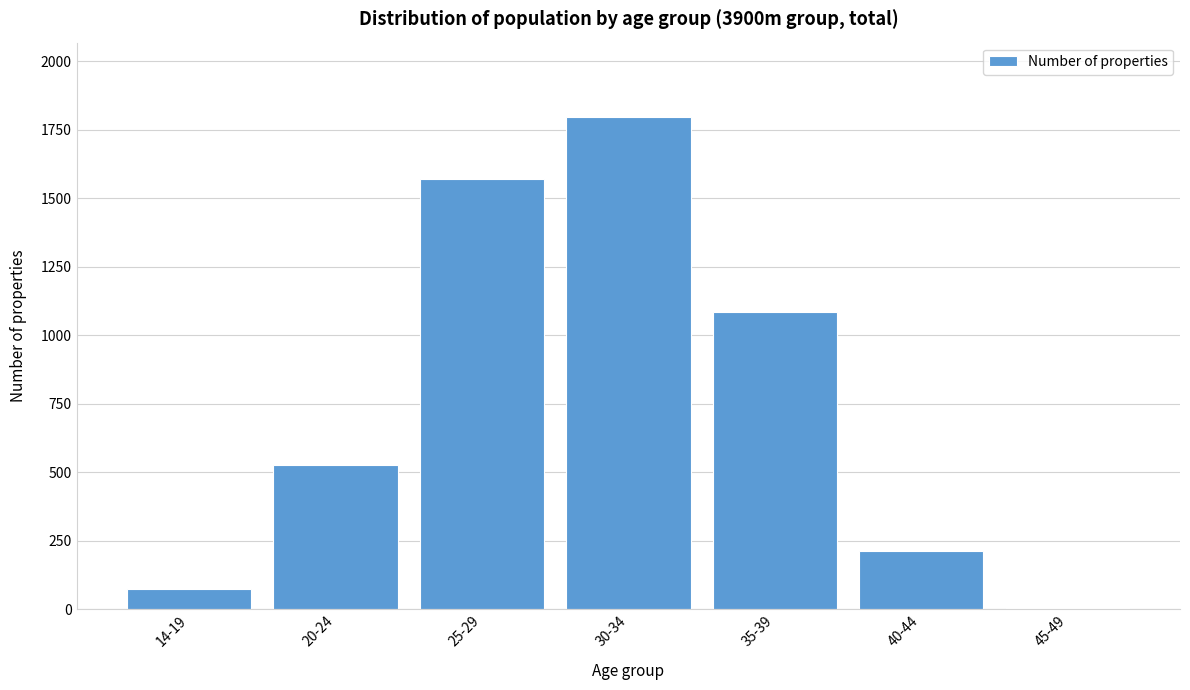

Reading right to left, what are all the values shown in this chart?

45-49=3	40-44=211	35-39=1084	30-34=1798	25-29=1570	20-24=526	14-19=74